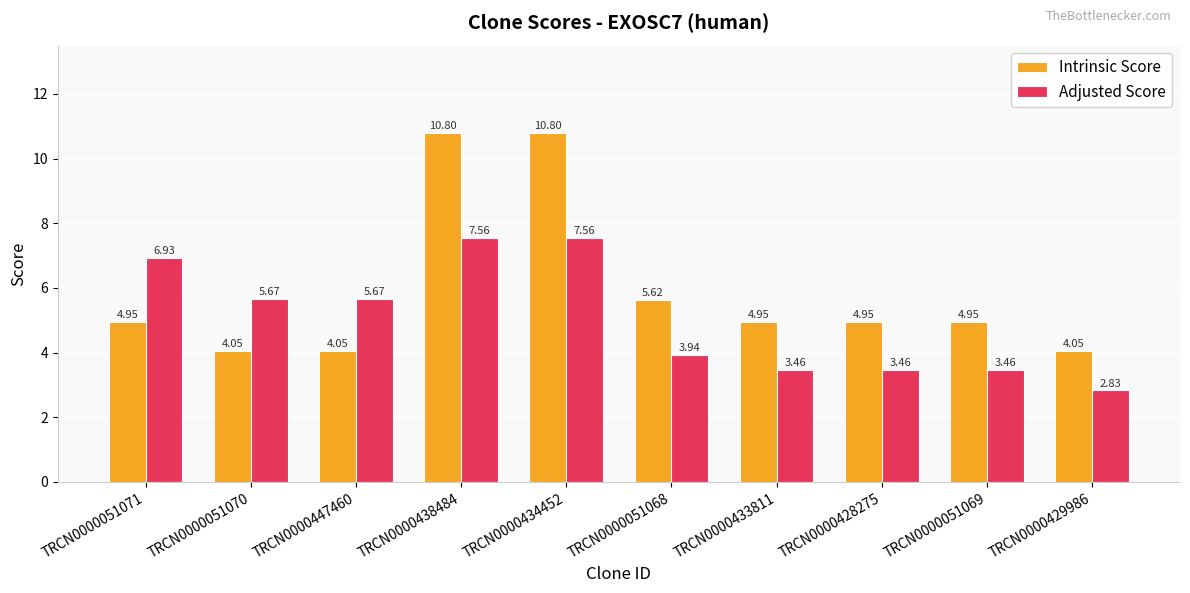

Which series has the widest spread of values?

Intrinsic Score